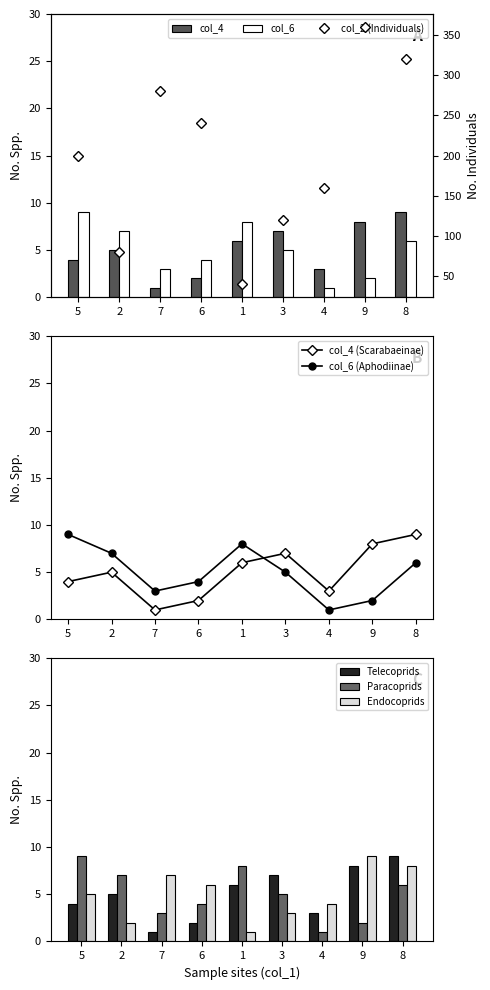

The col_4 series shows 1 at 6. True or false?

False